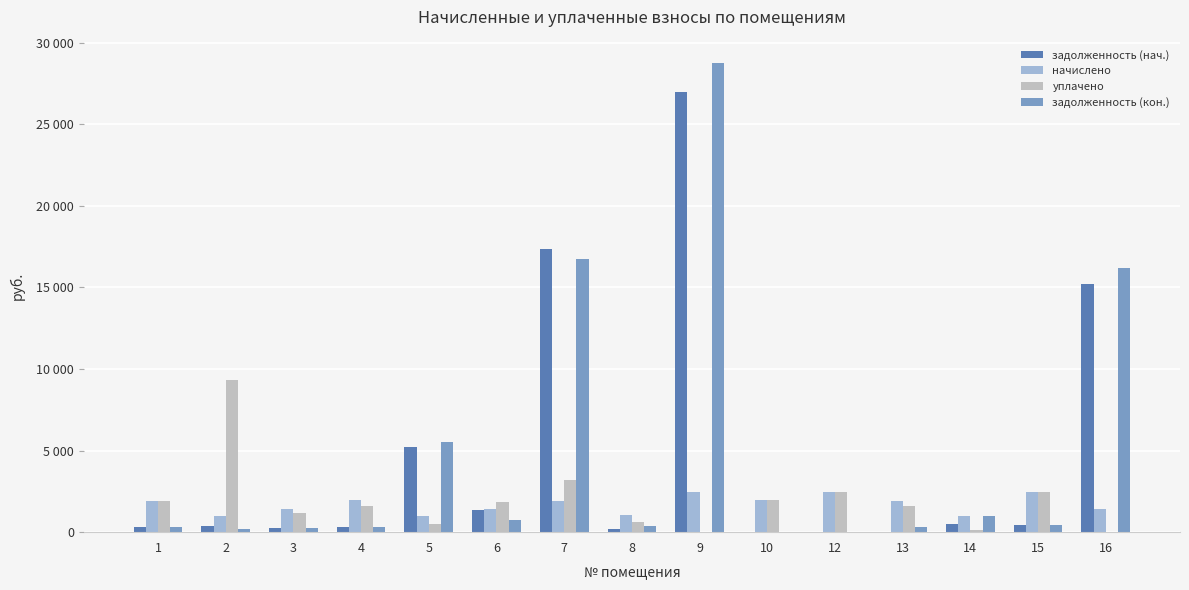

Is the value of задолженность (нач.) at 6 greater than the value of начислено at 8?

Yes